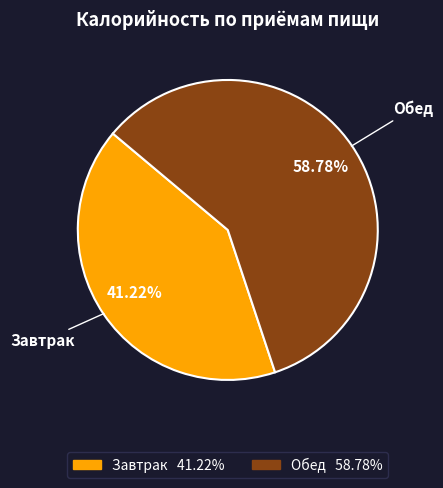

Is it true that Обед is 72% of the pie?

False